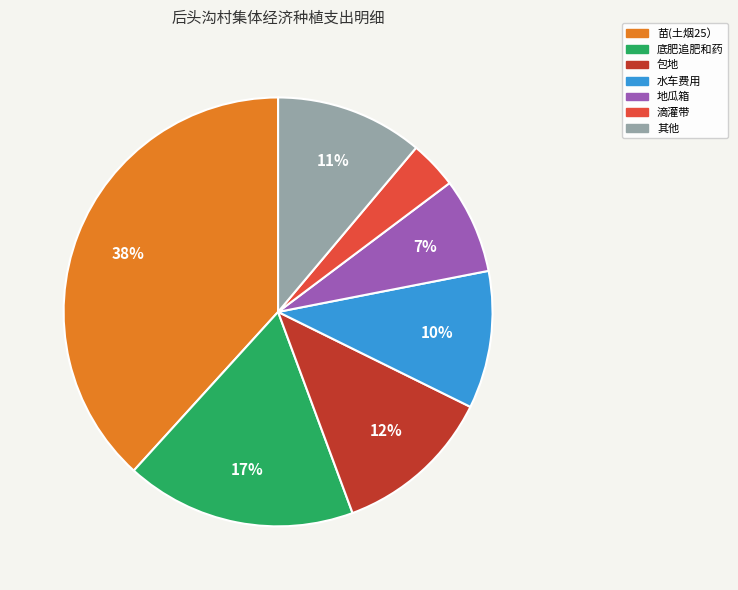

To the nearest percent, what is the average slice percentage?

14%